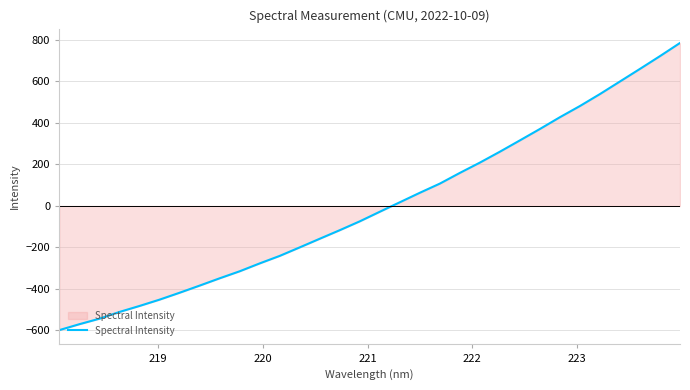

What is the difference between the second highest and minimum values?

1320.6